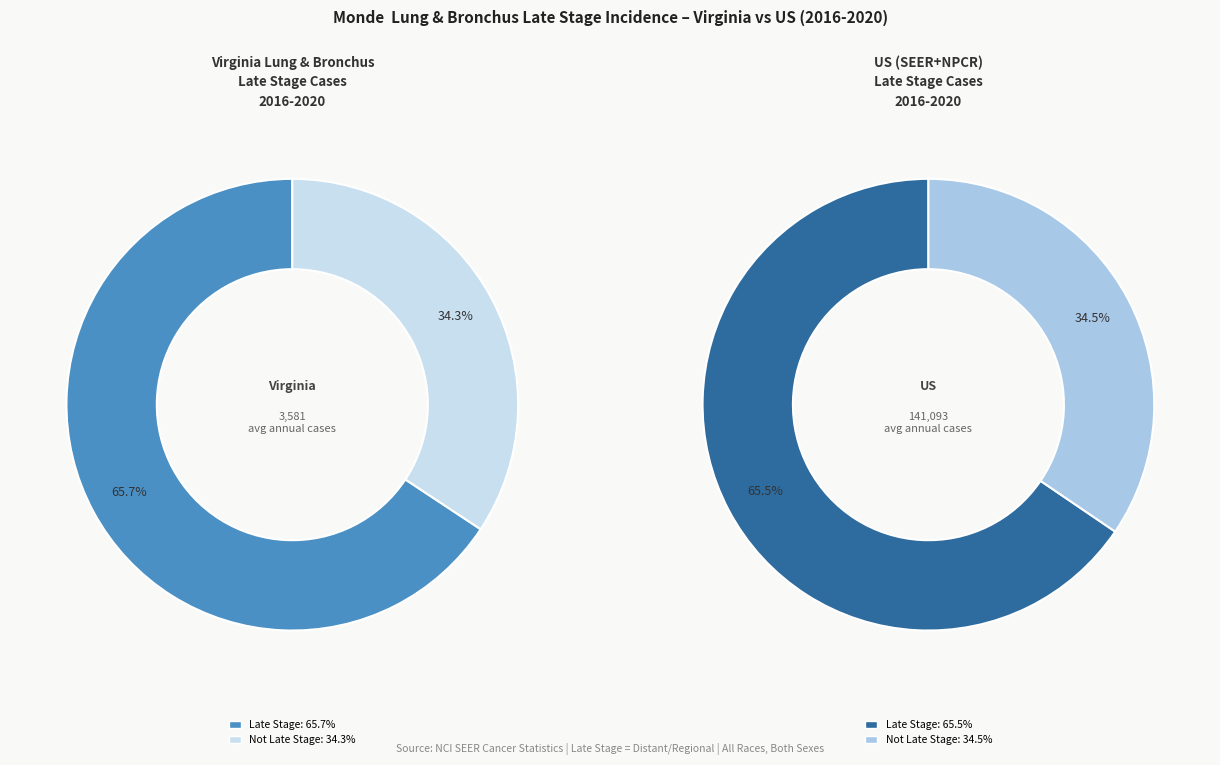

How many slices are in this pie chart?

2